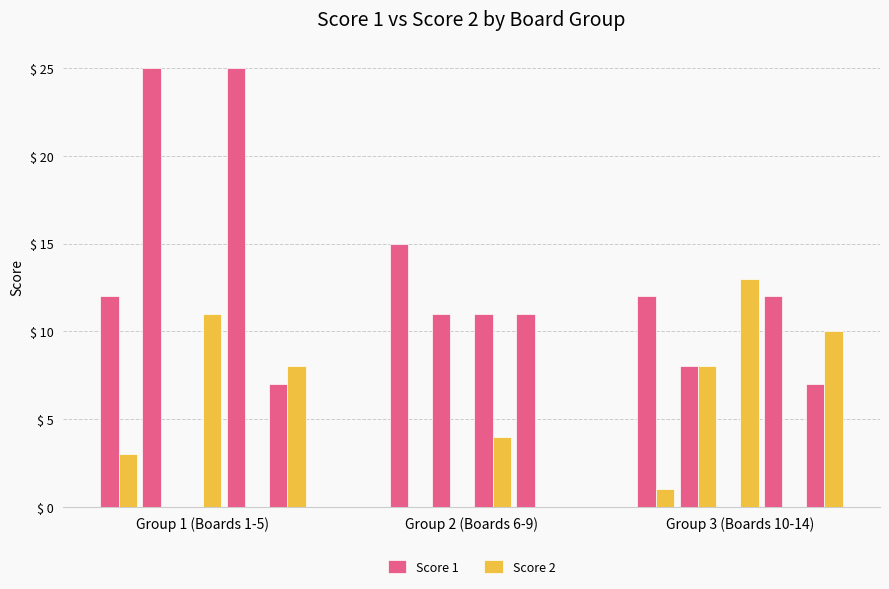

Does the chart contain stacked bars?

No